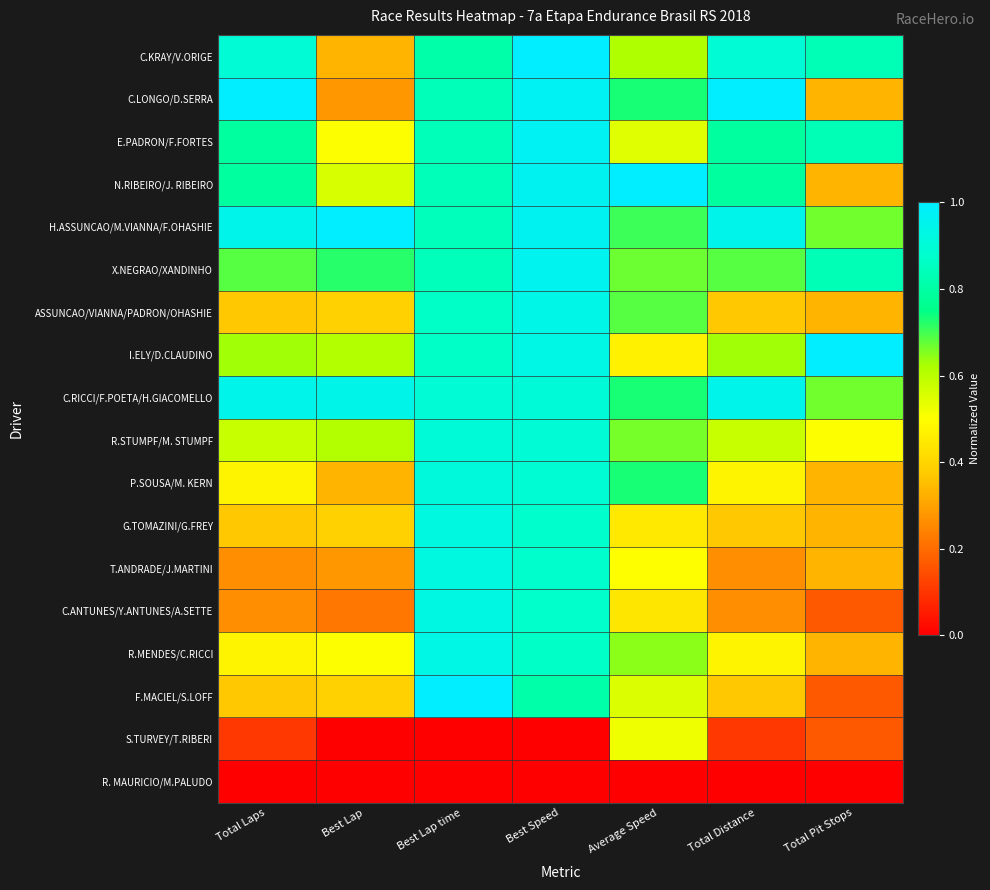

Which series has the largest total across all categories?

H.ASSUNCAO/M.VIANNA/F.OHASHIE